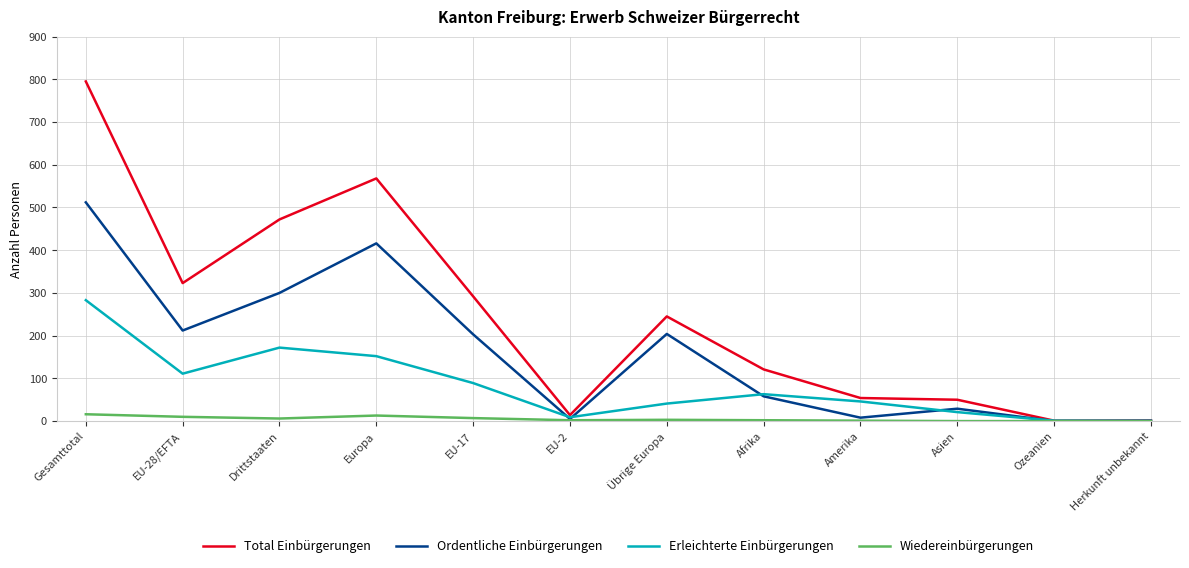

What is the approximate value of Ordentliche Einbürgerungen at EU-28/EFTA, to the nearest 100?

200